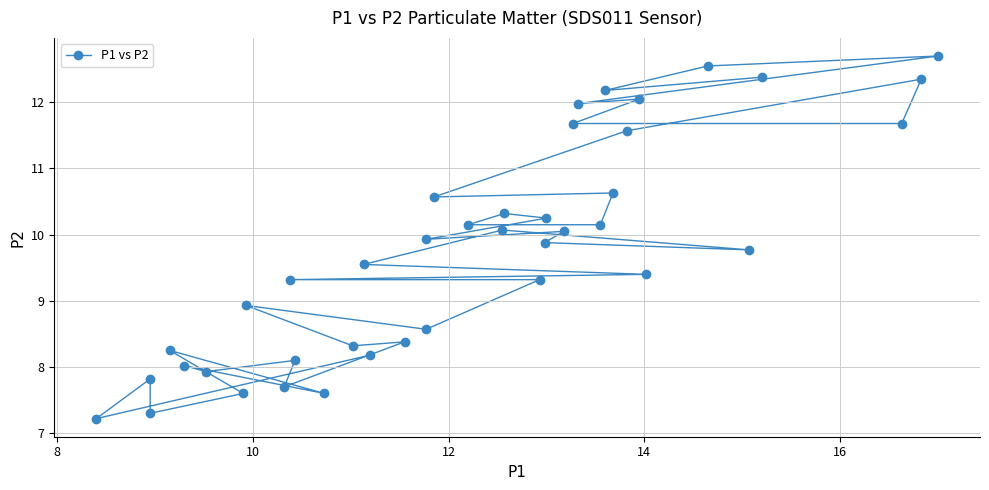

What is the range of Y values (max minus min)?

5.5